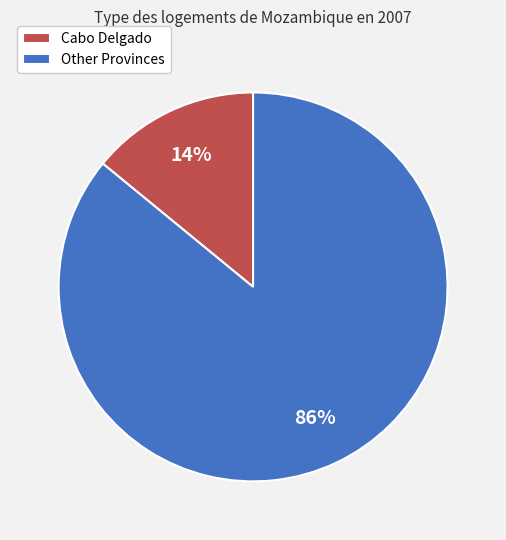

To the nearest percent, what portion does Cabo Delgado represent?

14%